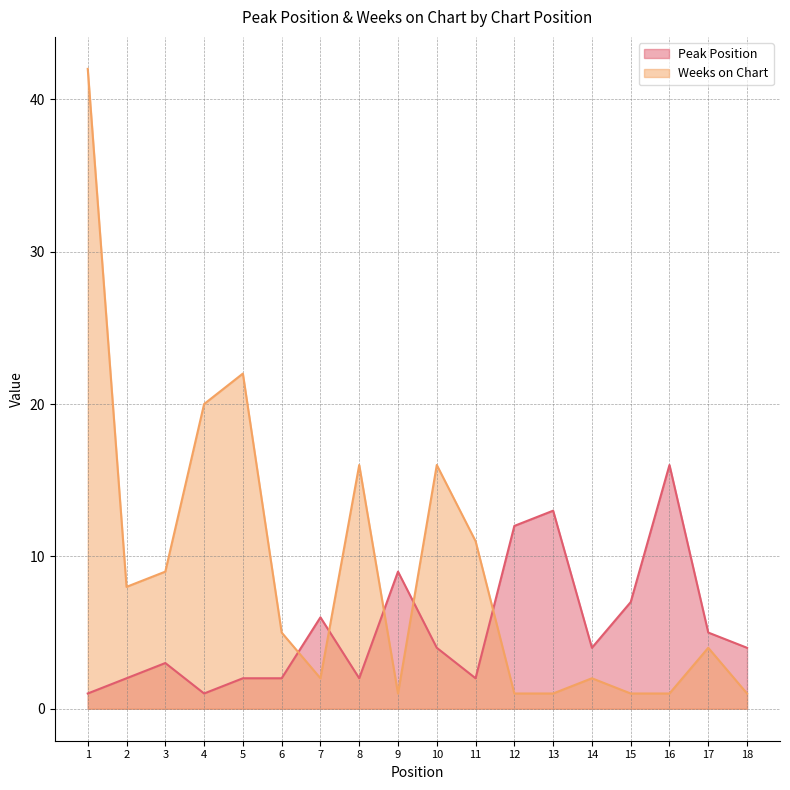

Is the value of Weeks on Chart at 14 greater than the value of Peak Position at 14?

No